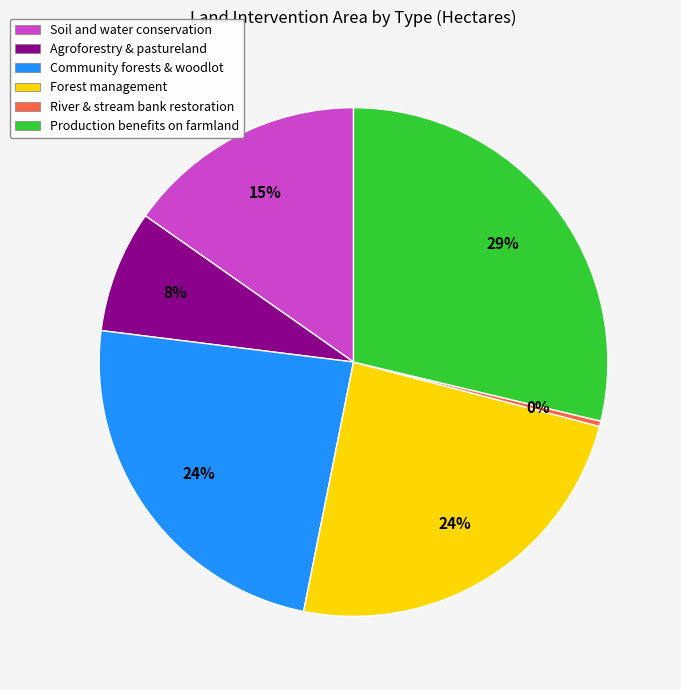

To the nearest percent, what portion does Community forests & woodlot represent?

24%